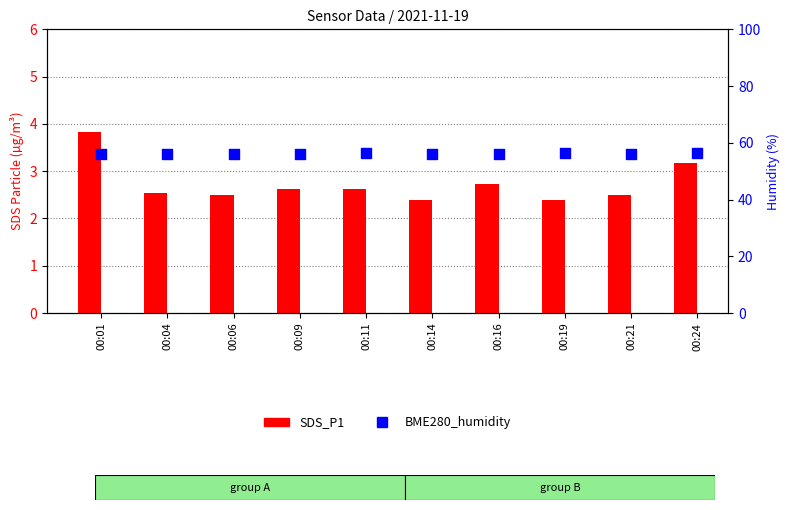

What is the total value across all series at 00:14?

58.5